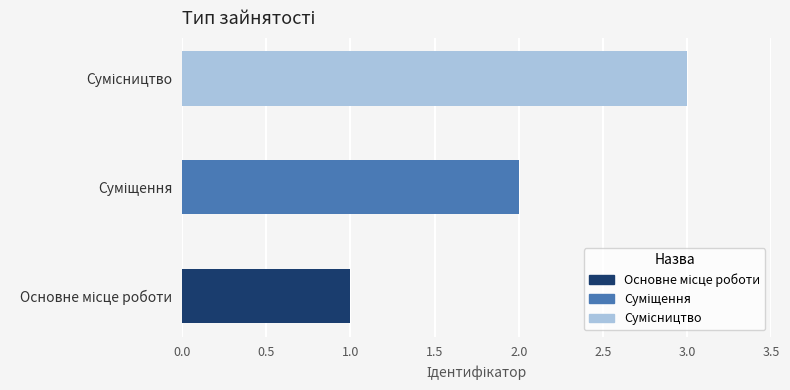

How many values are between 1 and 3?

3